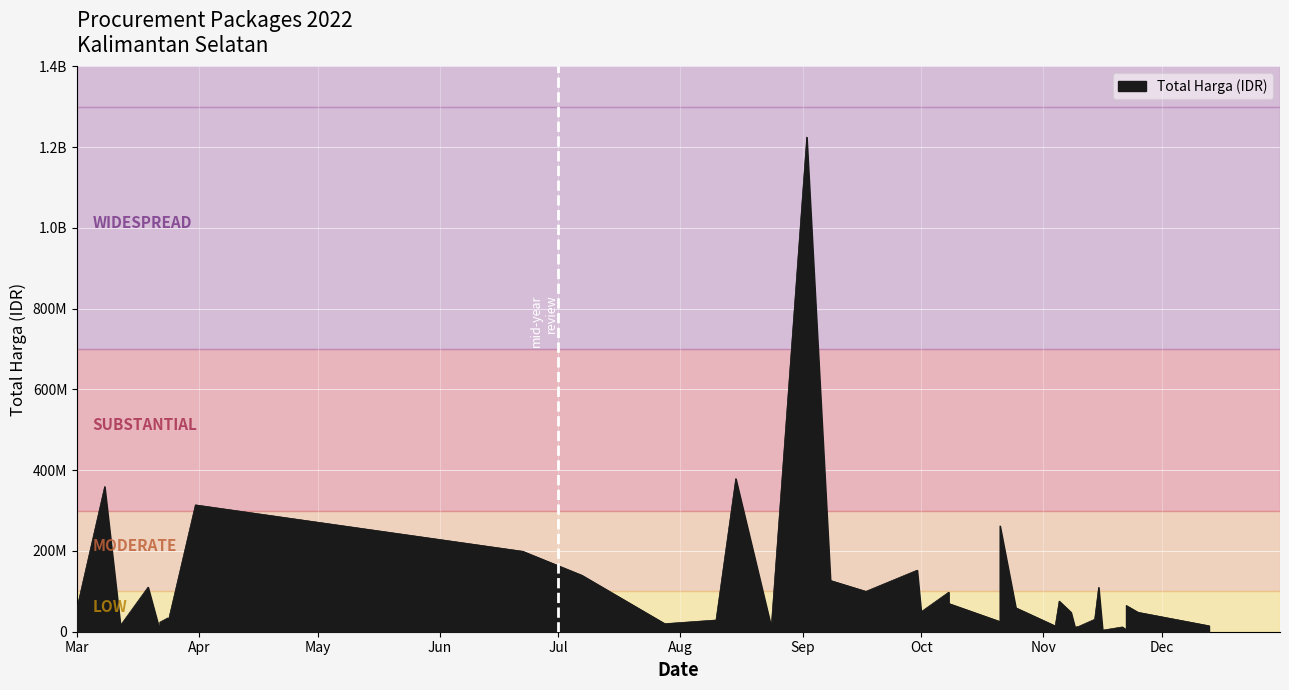

Reading right to left, extract all data points from this chart.

21231000	27720000	34132505	23680800	2395750	110389990	15787200	59935000	6936000	14750000	110000000	30800000	75920000	70000000	98000000	262118150	127000000	1224682000	139800000	199200000	314121780	359500000	65000000	11100000	59375000	100000000	48140000	5093000	11800000	3825000	13442000	48140000	14400000	25200000	49478000	152477000	12000000	379075000	29000000	19950000